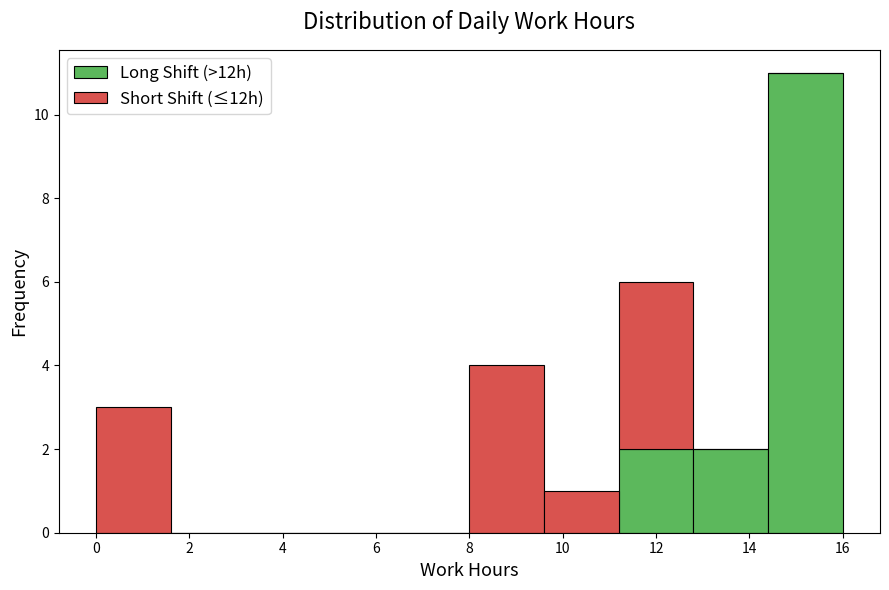

Reading left to right, transcribe this chart: for each stacked bar, give the range it covers on the x-axis and its total height. The values are not printed on the chart, so give them approximately, as read against the axis.

0.0 to 1.6: 3
1.6 to 3.2: 0
3.2 to 4.8: 0
4.8 to 6.4: 0
6.4 to 8.0: 0
8.0 to 9.6: 4
9.6 to 11.2: 1
11.2 to 12.8: 6
12.8 to 14.4: 2
14.4 to 16.0: 11